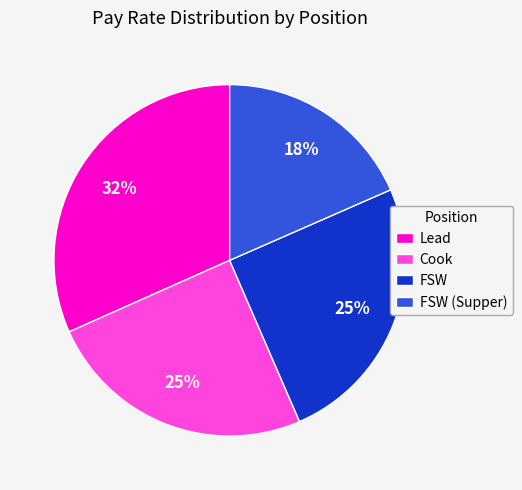

Is there any slice that represents more than half of the pie?

No